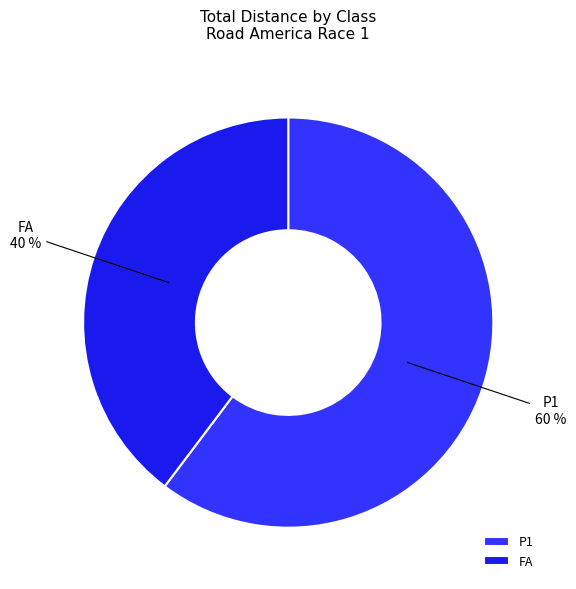

Between FA and P1, which is larger?

P1